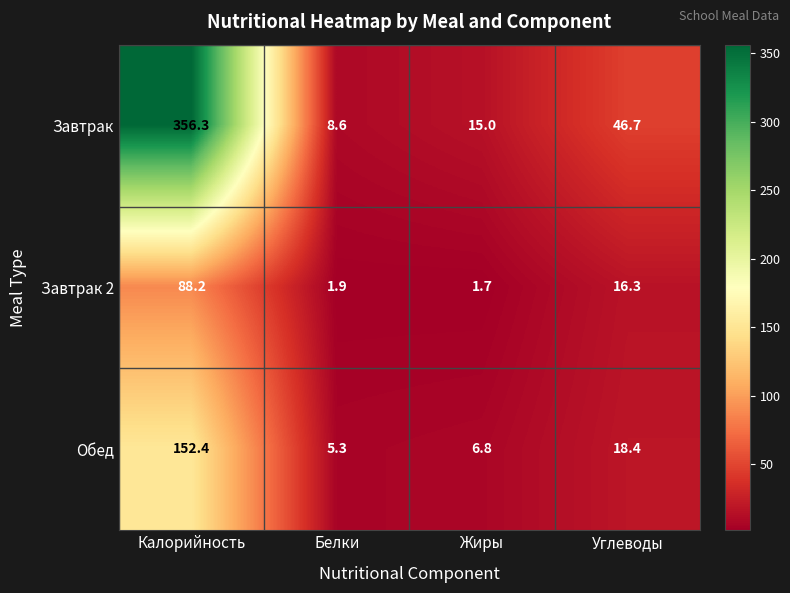

Which series has the largest total across all categories?

Завтрак